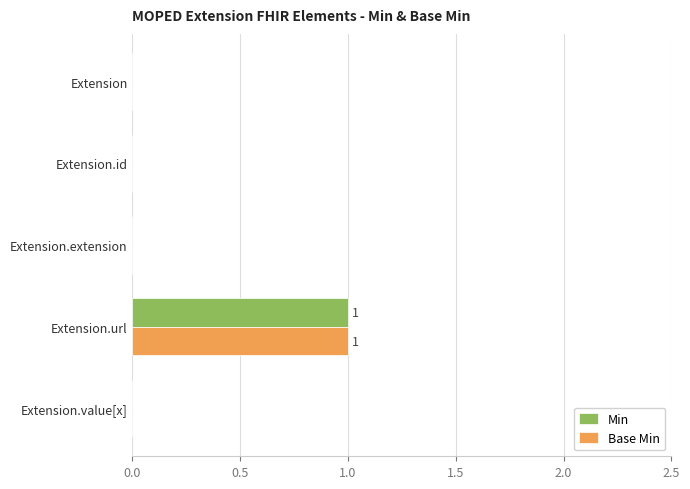

At which category is the sum across all series the highest?

Extension.url